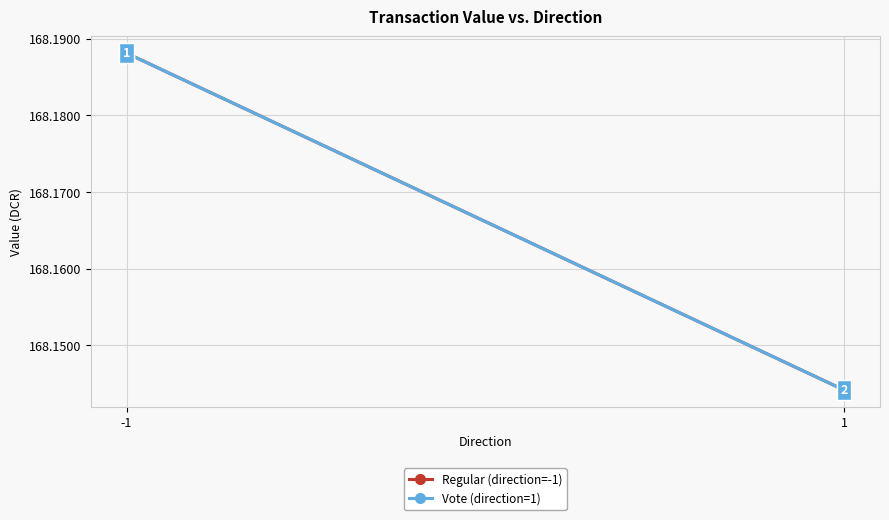

Which series changed the most between -1 and 1?

Regular (direction=-1)